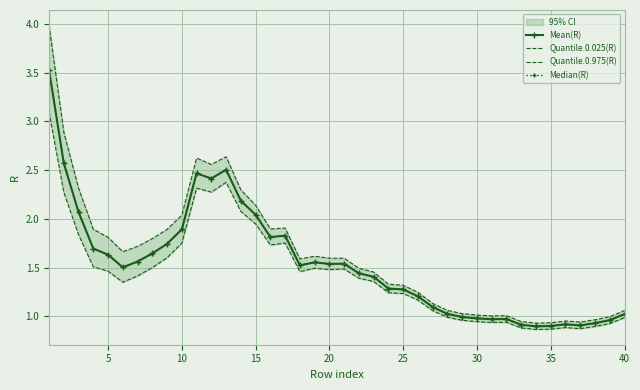

What is the maximum value for Median(R)?

3.5